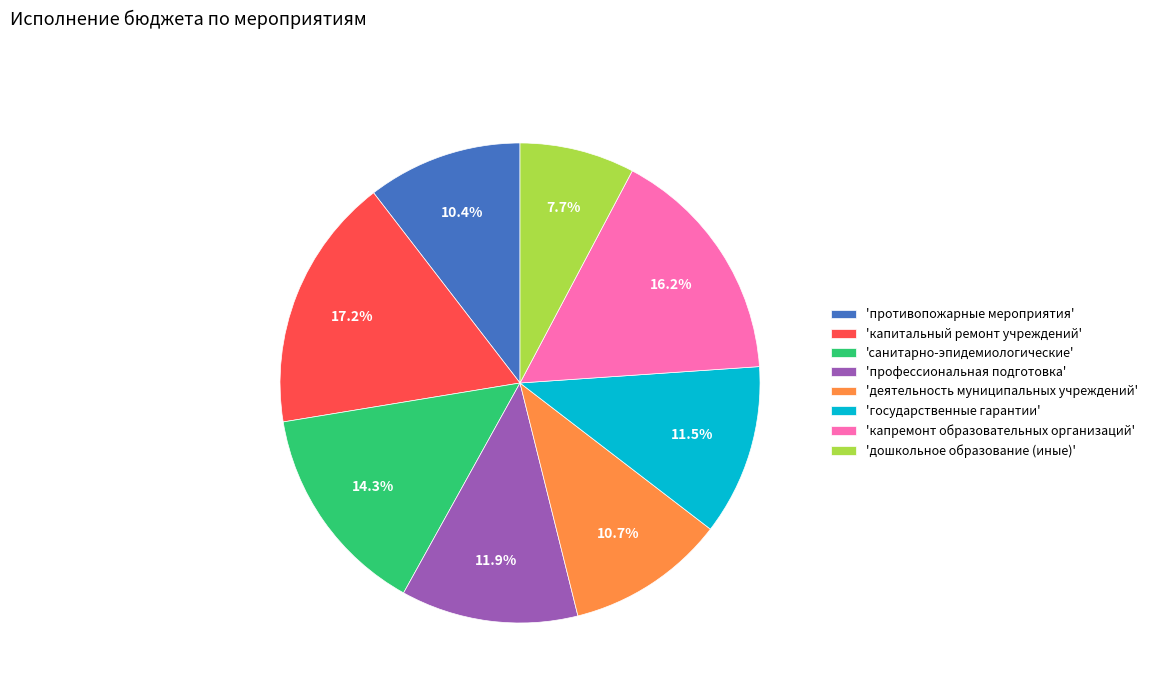

Between 'капремонт образовательных организаций' and 'капитальный ремонт учреждений', which is larger?

'капитальный ремонт учреждений'